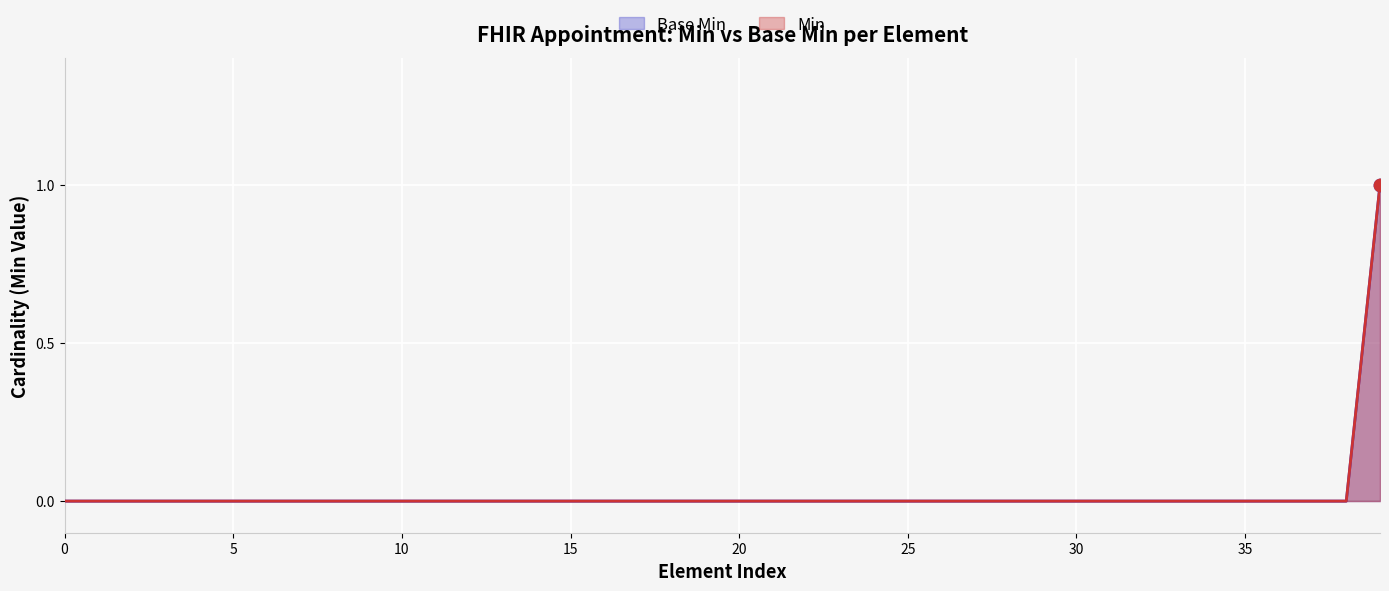

Is the value of Base Min at 13 greater than the value of Min at 14?

No